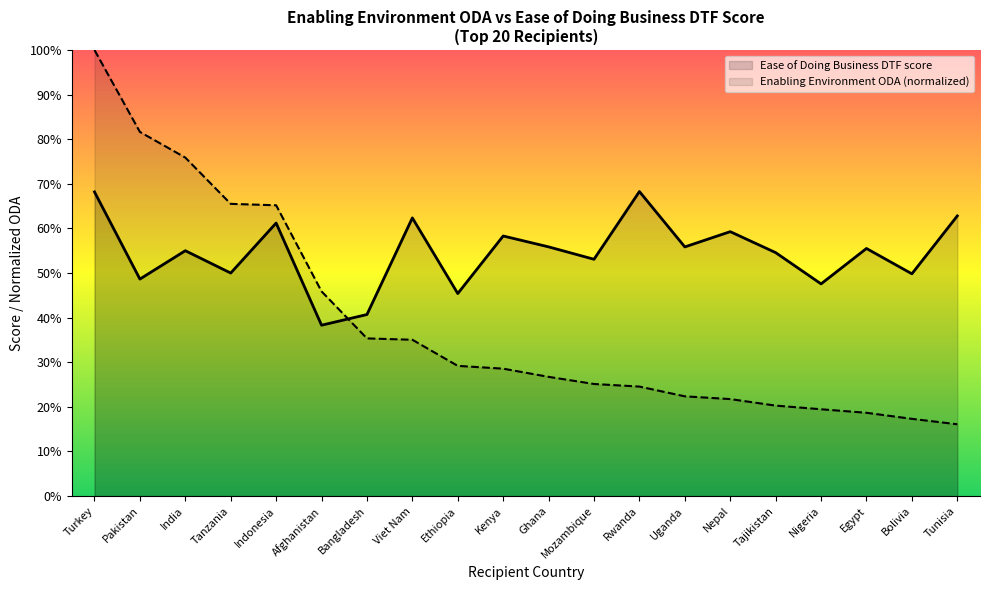

What is the difference between the maximum and minimum values?

30.0